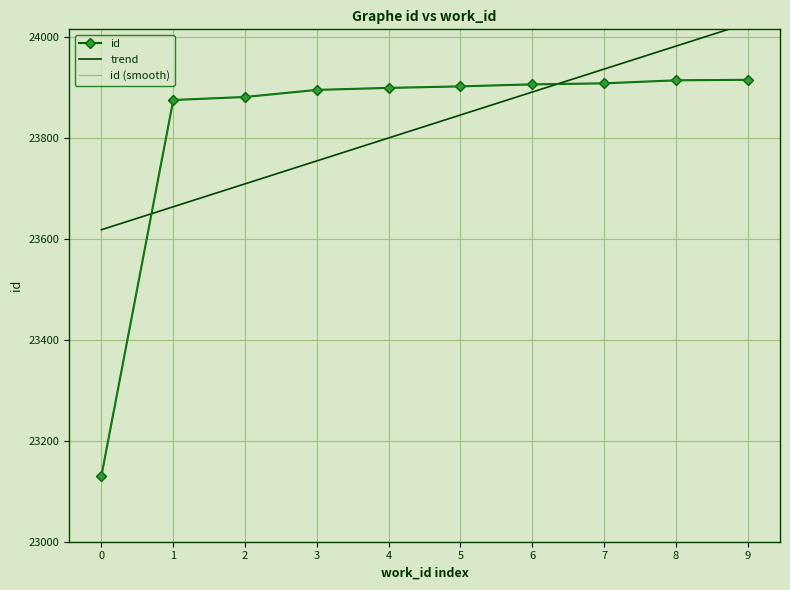

What is the approximate value of id at 8?

23914.0